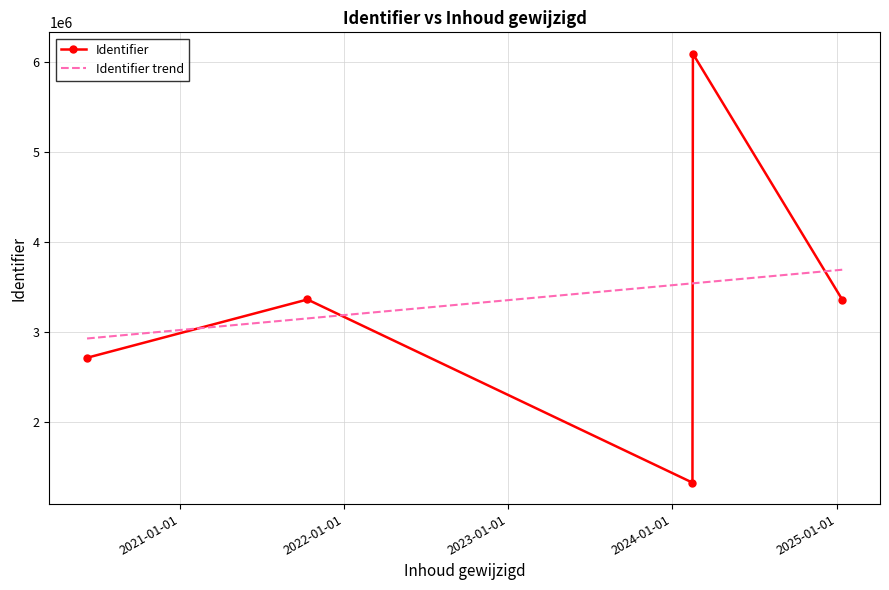

What is the value of the Identifier point at the 2nd from the left?

3359989.8